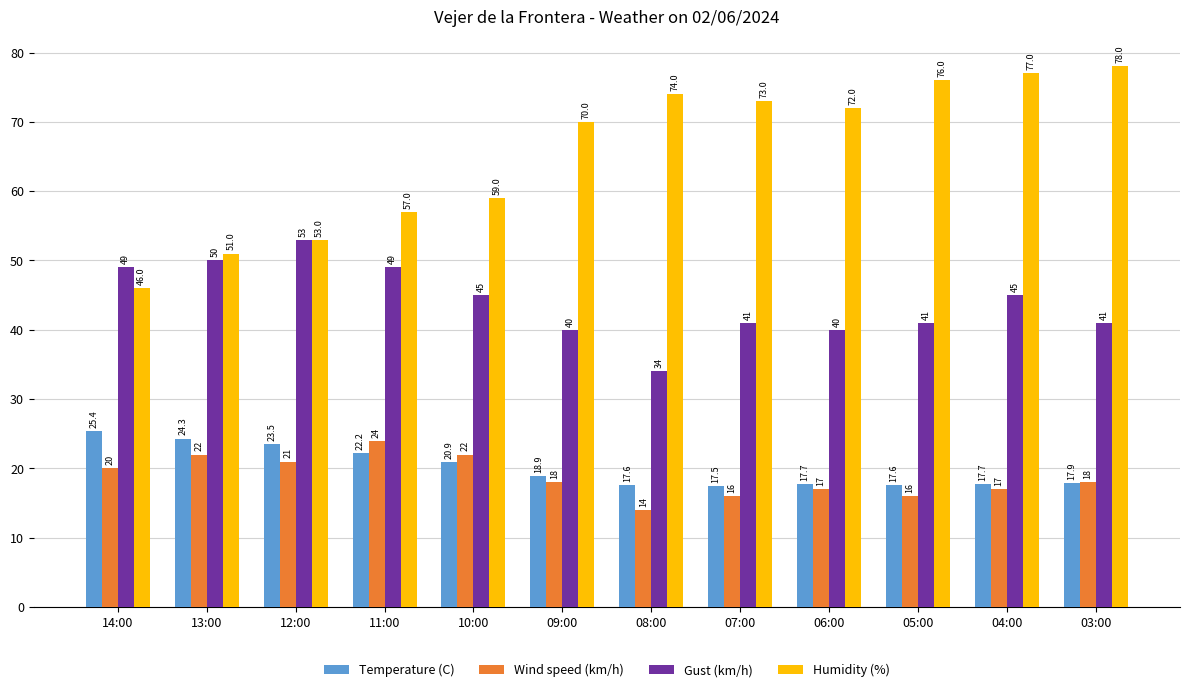

At which label does Humidity (%) first exceed 72?

08:00